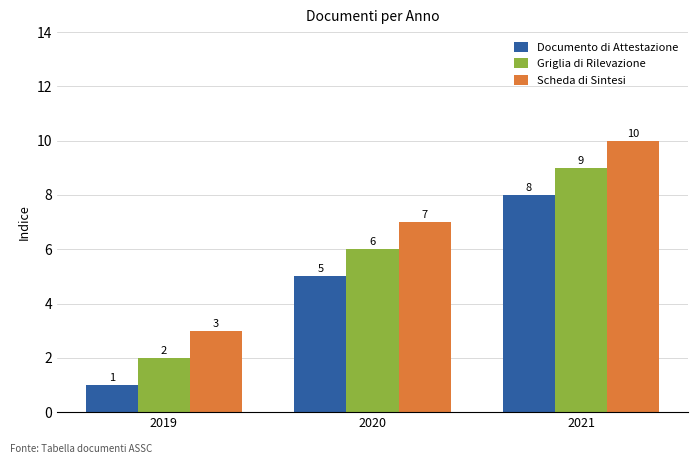

Reading left to right, extract all data points from this chart.

Documento di Attestazione: 2019=1	2020=5	2021=8
Griglia di Rilevazione: 2019=2	2020=6	2021=9
Scheda di Sintesi: 2019=3	2020=7	2021=10